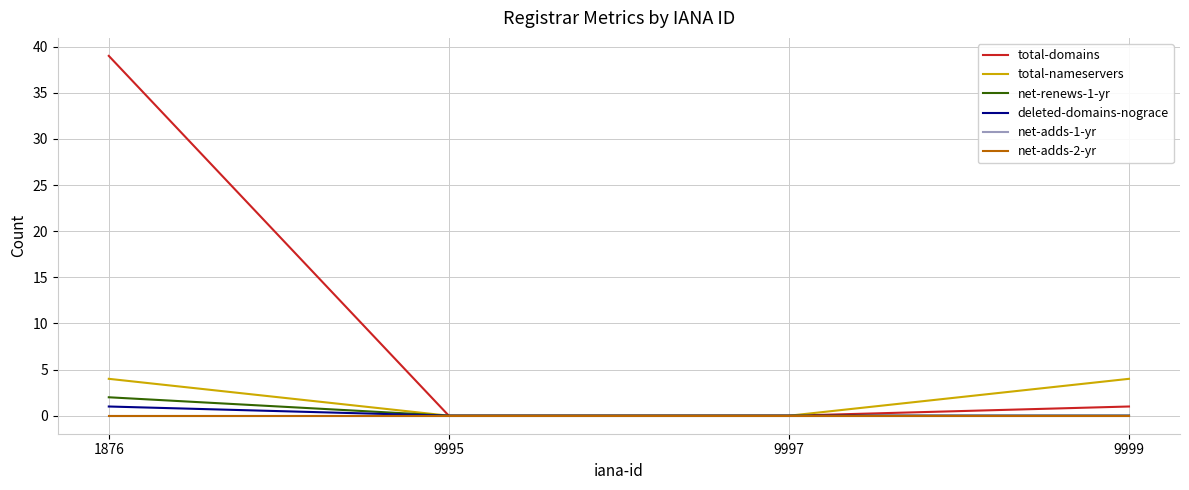

What is the spread (max minus min) of values at 9999?

4